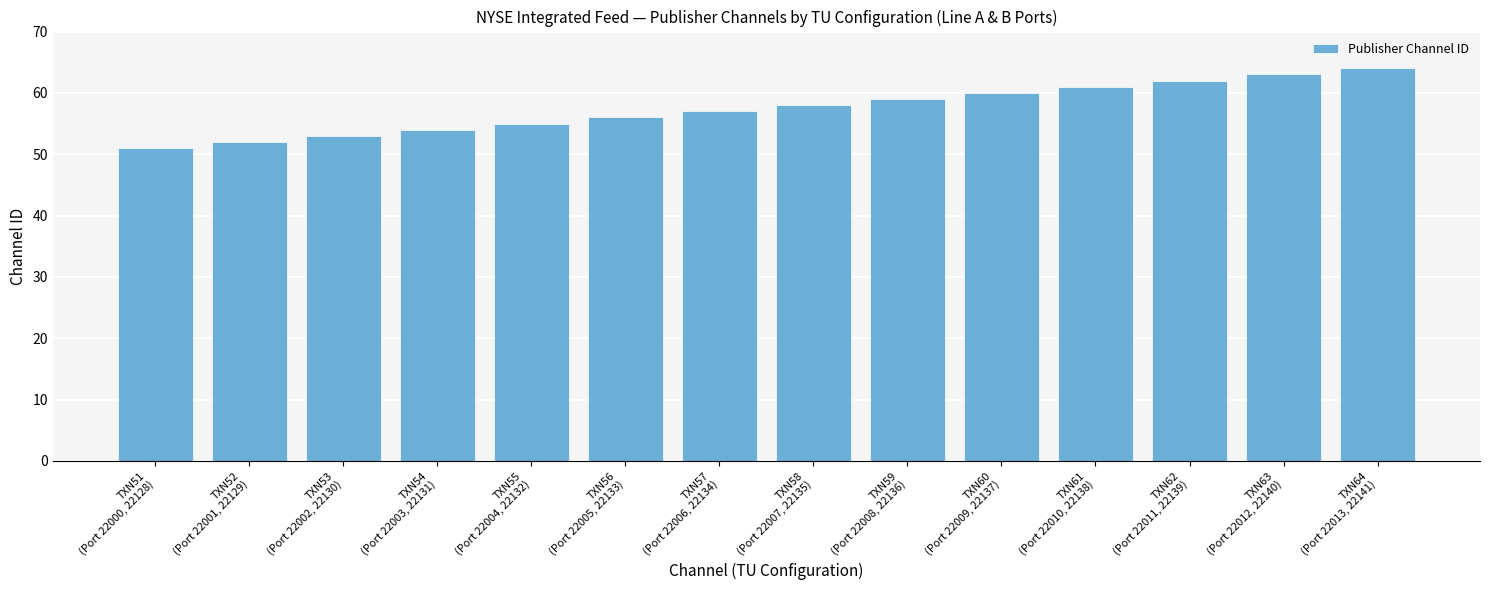

What is the minimum value shown in the chart?

51